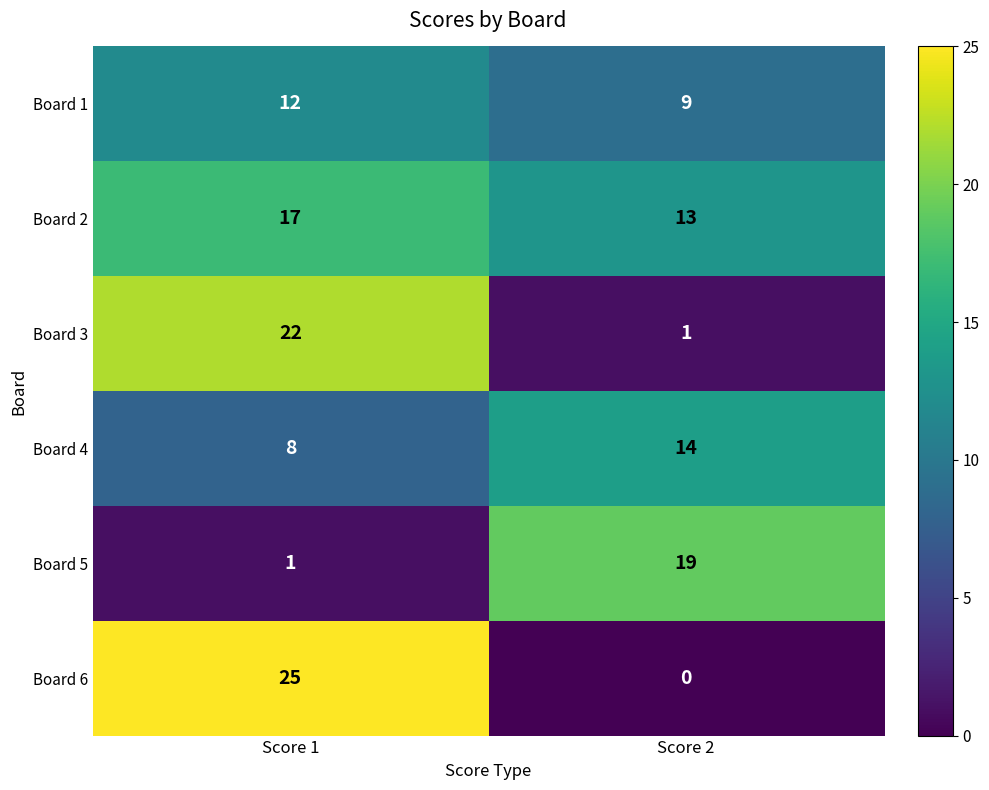

Where is Board 6 nearest to the value 12?

Score 2